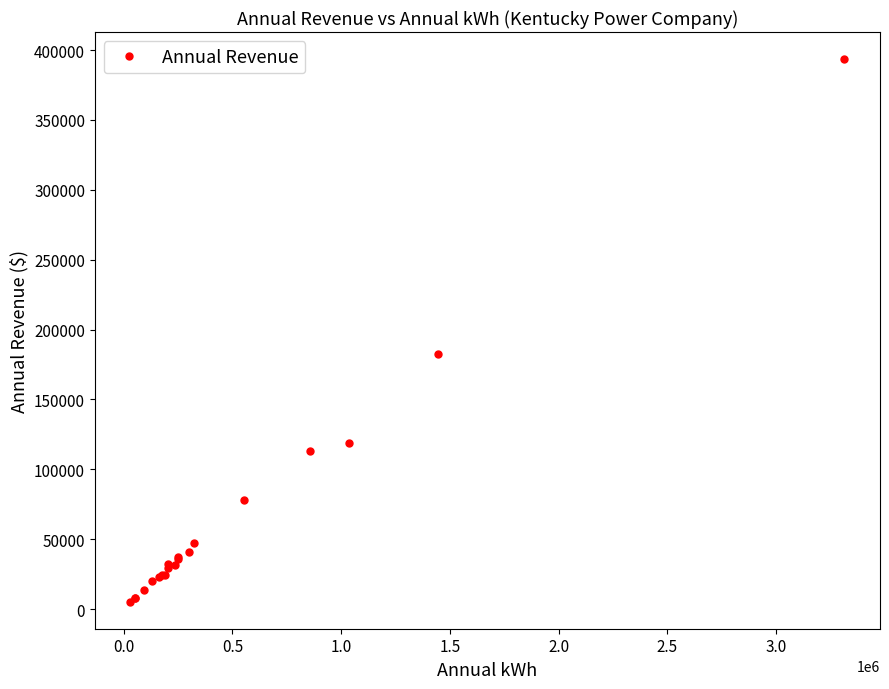

What is the average value?

63296.4